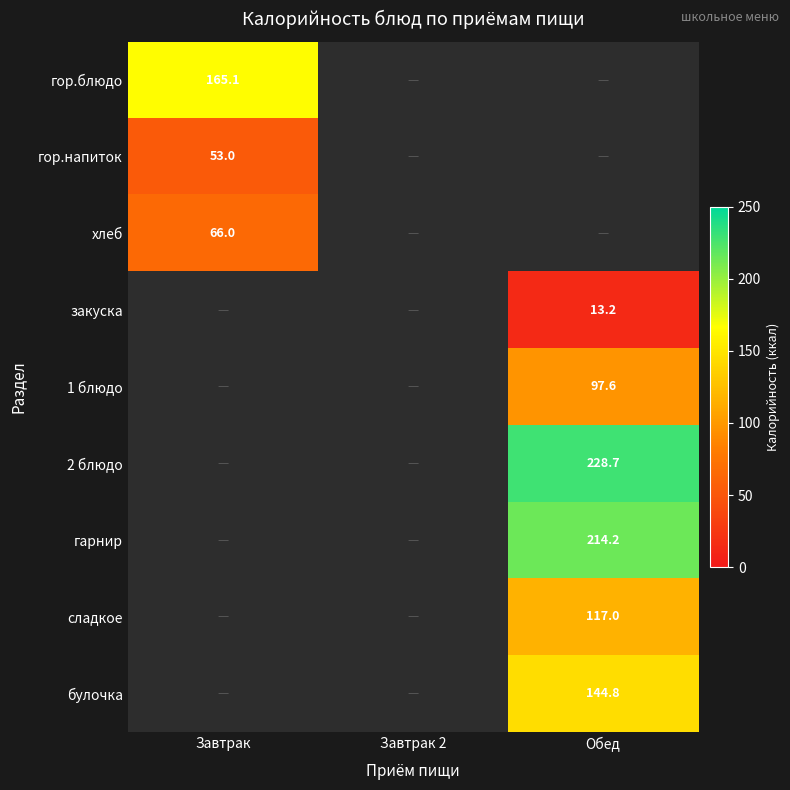

Is it true that гор.напиток equals 16.9 at Завтрак?

False